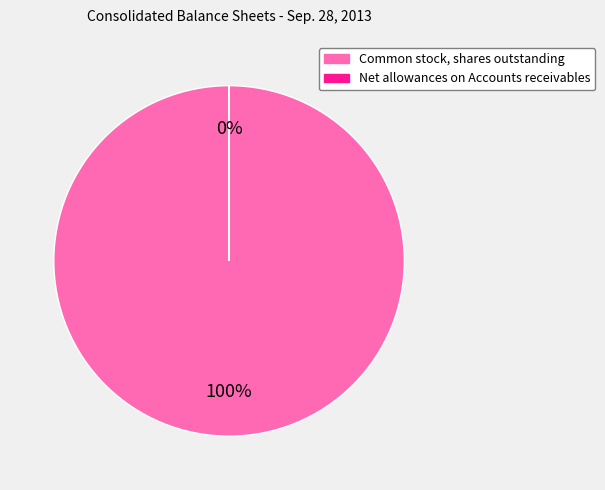

To the nearest percent, what portion does Common stock, shares outstanding represent?

100%